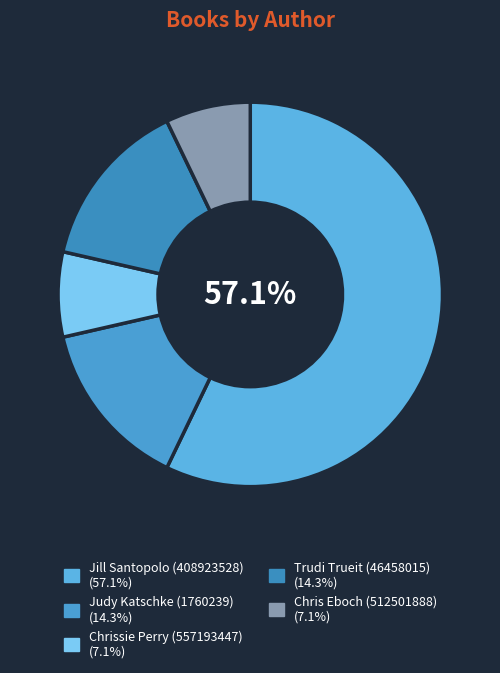

Which has a higher value, Chris Eboch (512501888) or Jill Santopolo (408923528)?

Jill Santopolo (408923528)